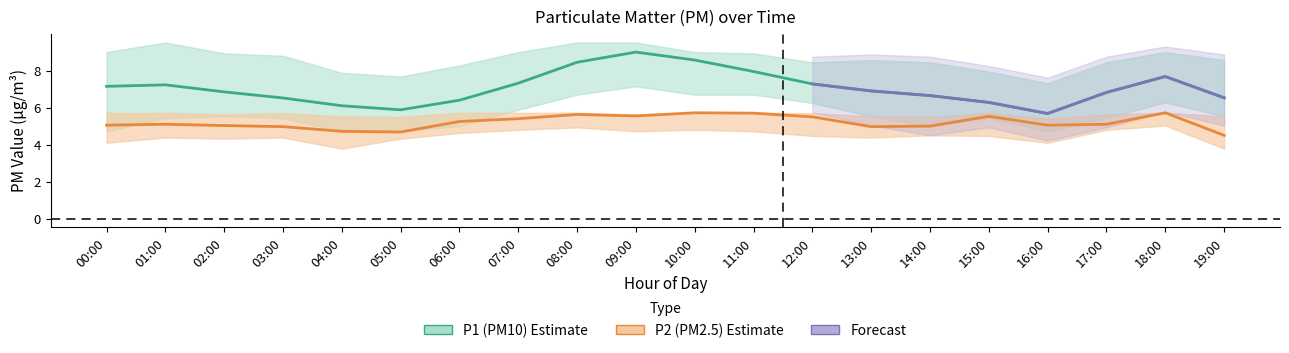

True or false: P1 and P2_lower intersect in this chart.

False